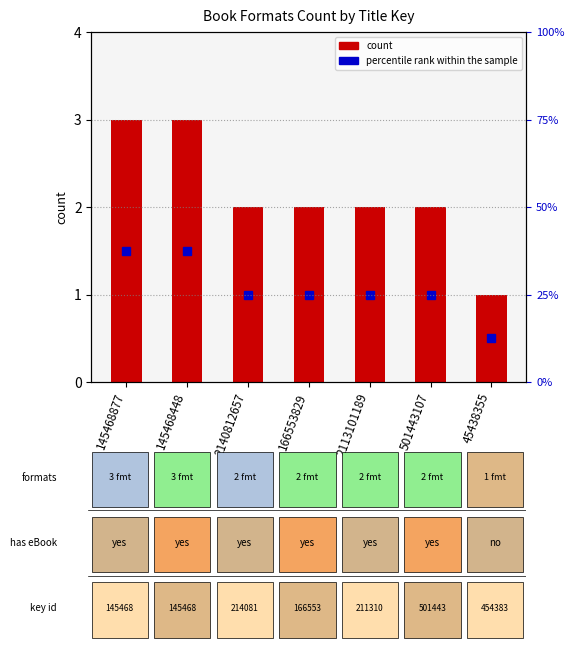

At which category does the chart reach its peak across all series?

145468877